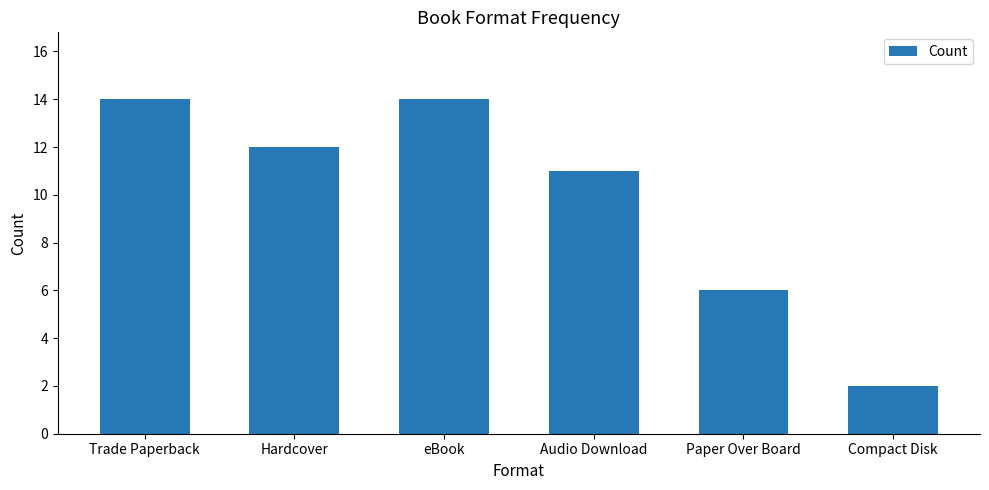

Does the chart contain stacked bars?

No